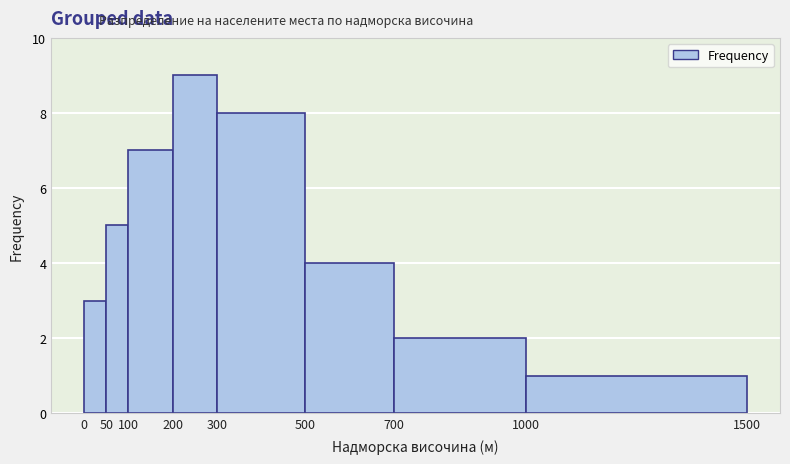

Reading left to right, list every bar in this chart as the range it spans on the x-axis followed by its height. The values are not printed on the chart, so give them approximately, as read against the axis.

0 to 50: 3
50 to 100: 5
100 to 200: 7
200 to 300: 9
300 to 500: 8
500 to 700: 4
700 to 1000: 2
1000 to 1500: 1